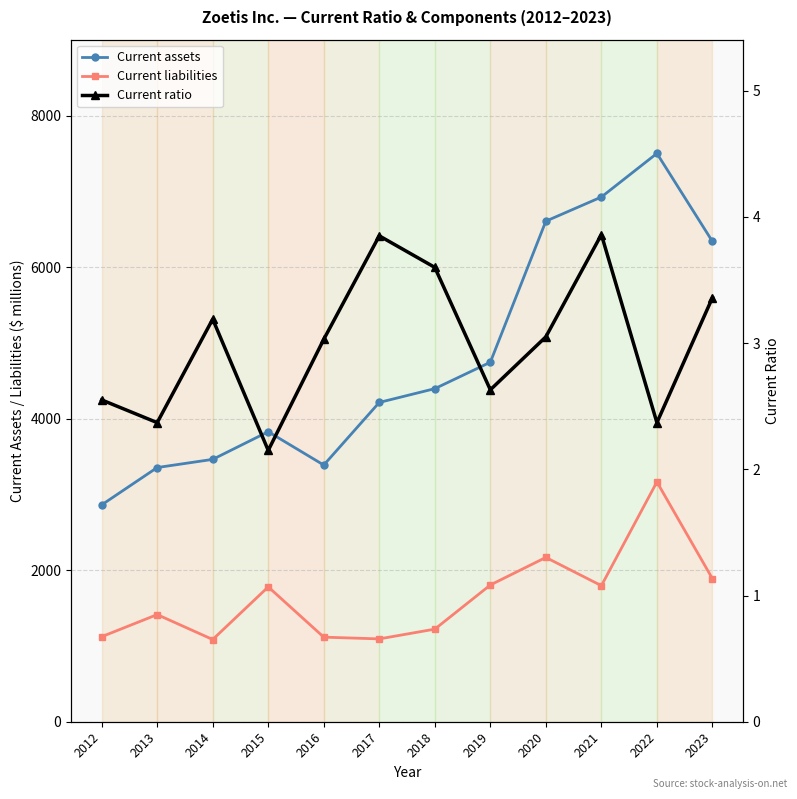

Which series has the largest total across all categories?

Current assets